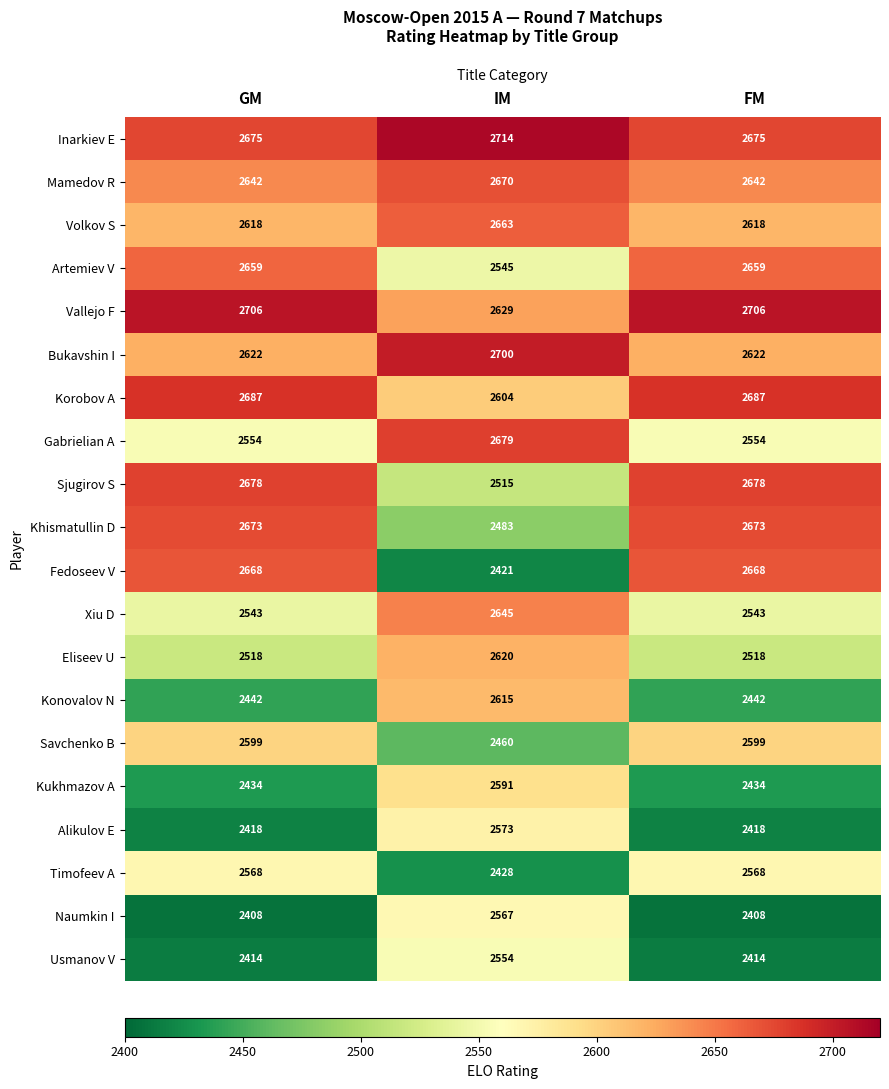

At how many categories does at least one series exceed 2599?

3